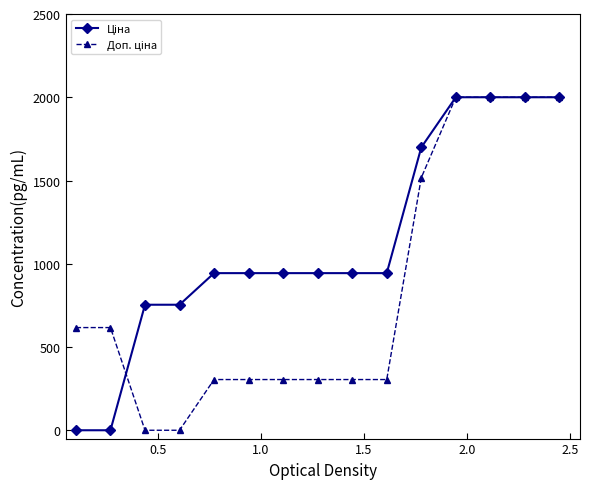

How many lines are shown in the chart?

2